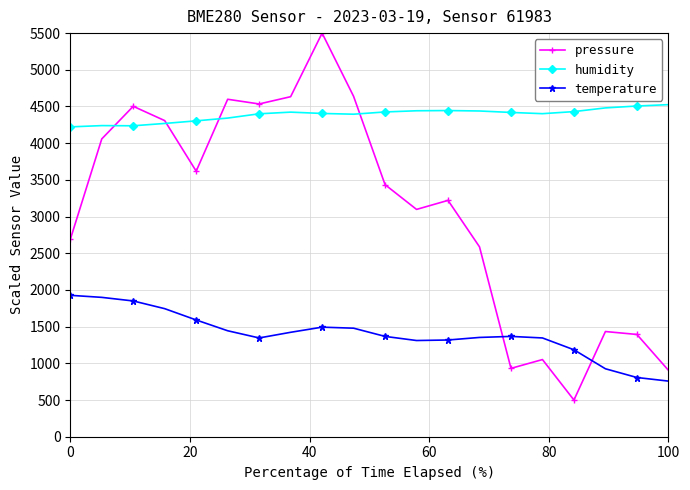

What is the minimum value shown in the chart?

500.0